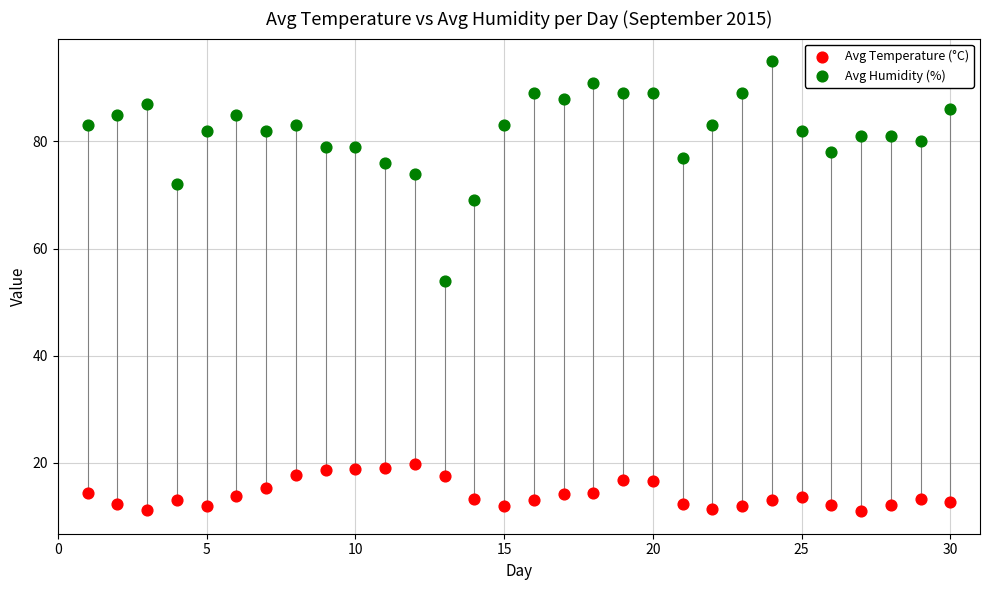

Which series has the widest spread of Y values?

Avg Humidity (%)